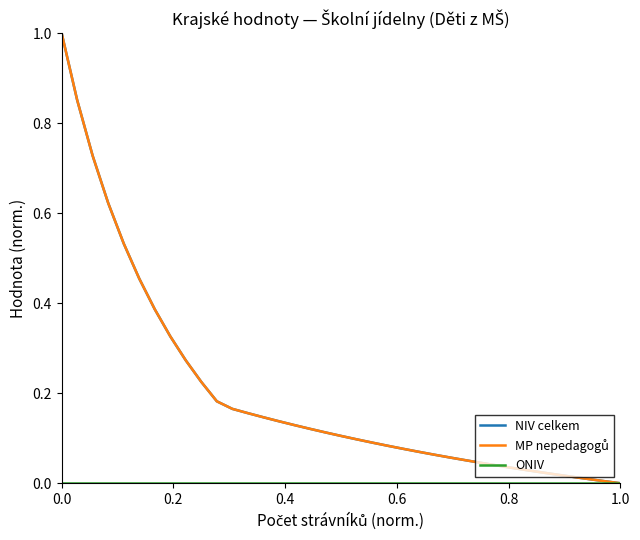

Which series has the largest range (max minus min)?

NIV celkem